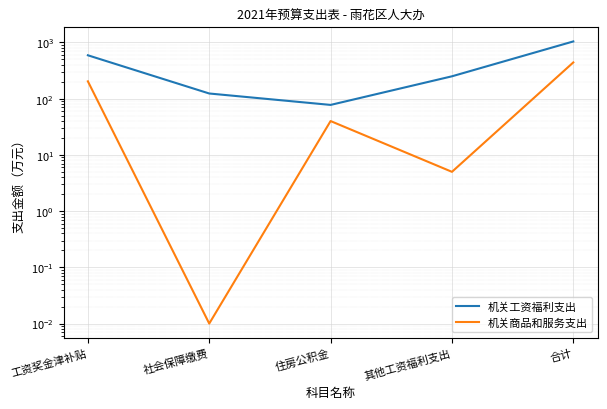

True or false: 机关工资福利支出 has a value of 123.6 at 住房公积金.

False